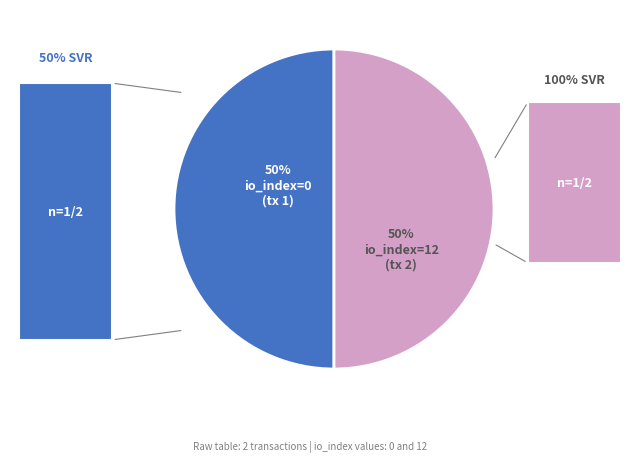

To the nearest percent, what is the average slice percentage?

50%